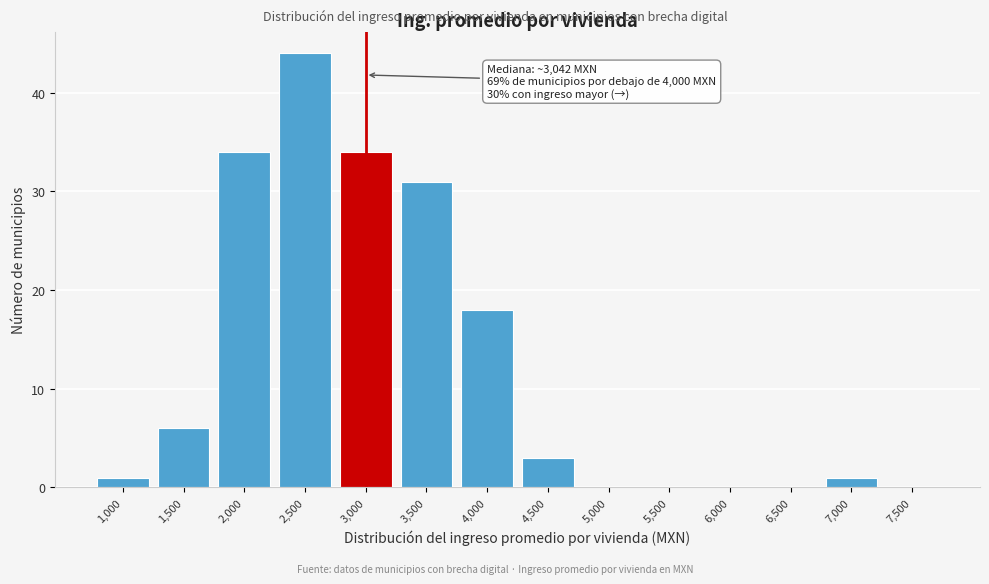

Reading left to right, extract all data points from this chart.

1,000=1	1,500=6	2,000=34	2,500=44	3,000=34	3,500=31	4,000=18	4,500=3	5,000=0	5,500=0	6,000=0	6,500=0	7,000=1	7,500=0